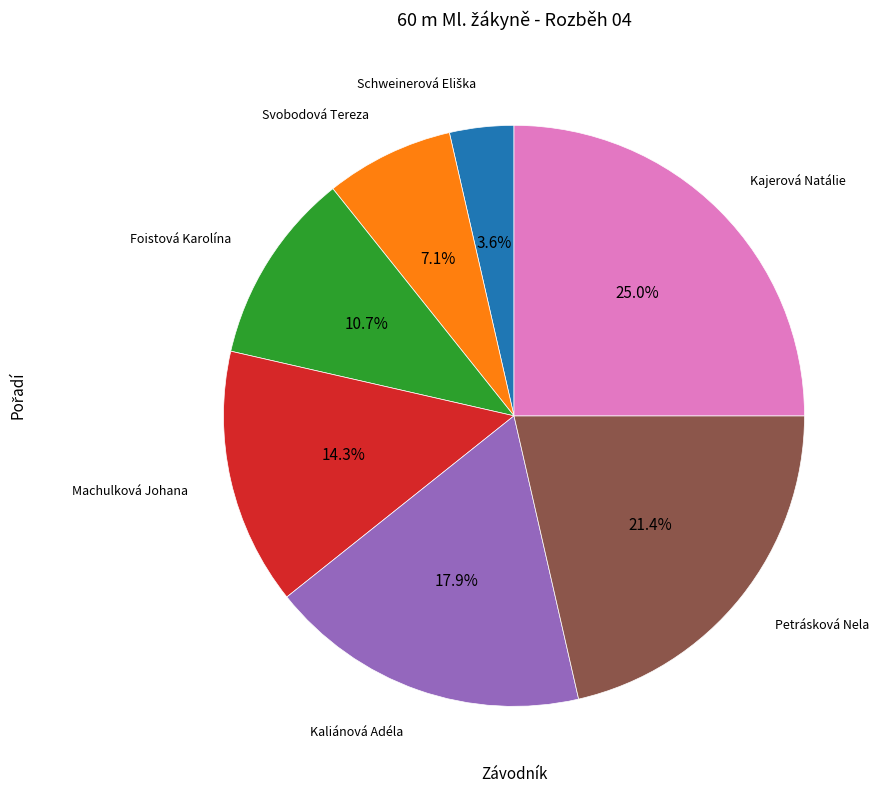

True or false: Machulková Johana accounts for 14% of the total.

True